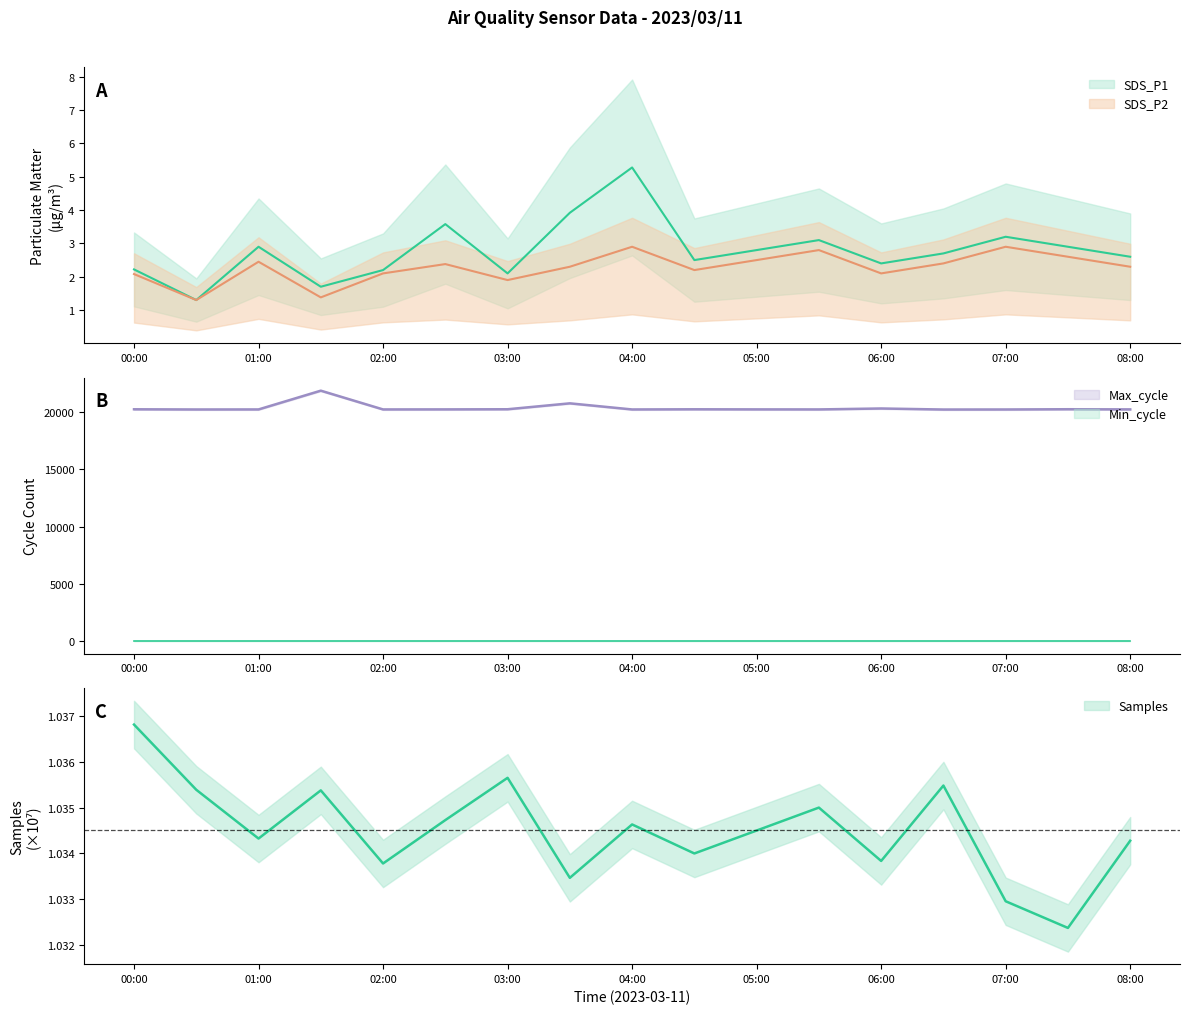

Where is the first local maximum for Samples?

2023/03/11 01:30